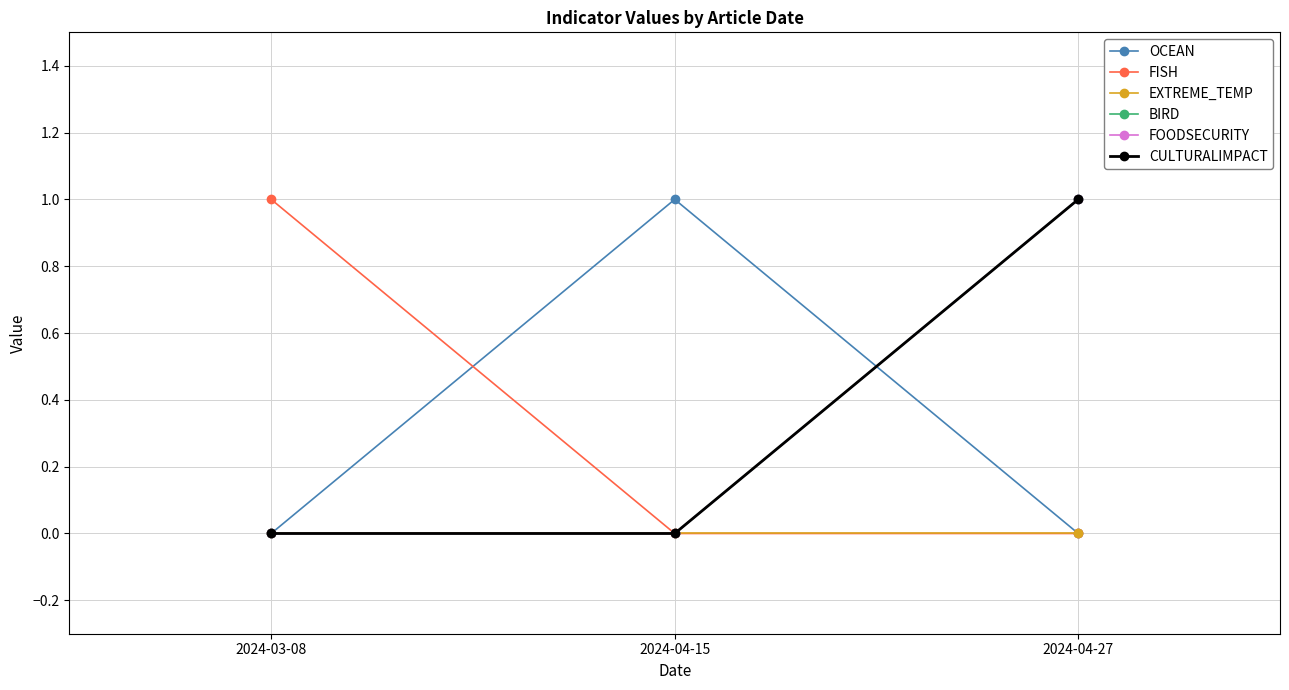

Where is FOODSECURITY nearest to the value 0?

2024-03-08